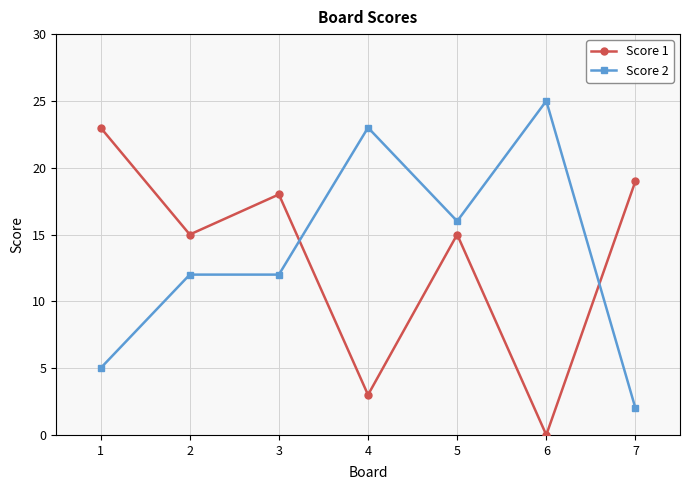

What is the value of the Score 1 point at the 3rd from the left?

18